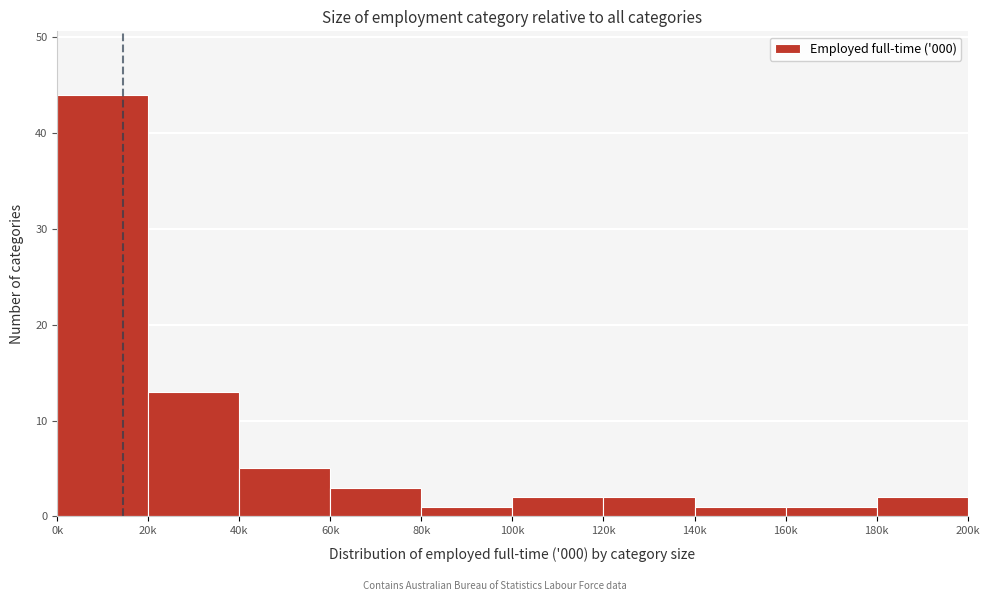

Reading right to left, what are all the values shown in this chart?

2	1	1	2	2	1	3	5	13	44